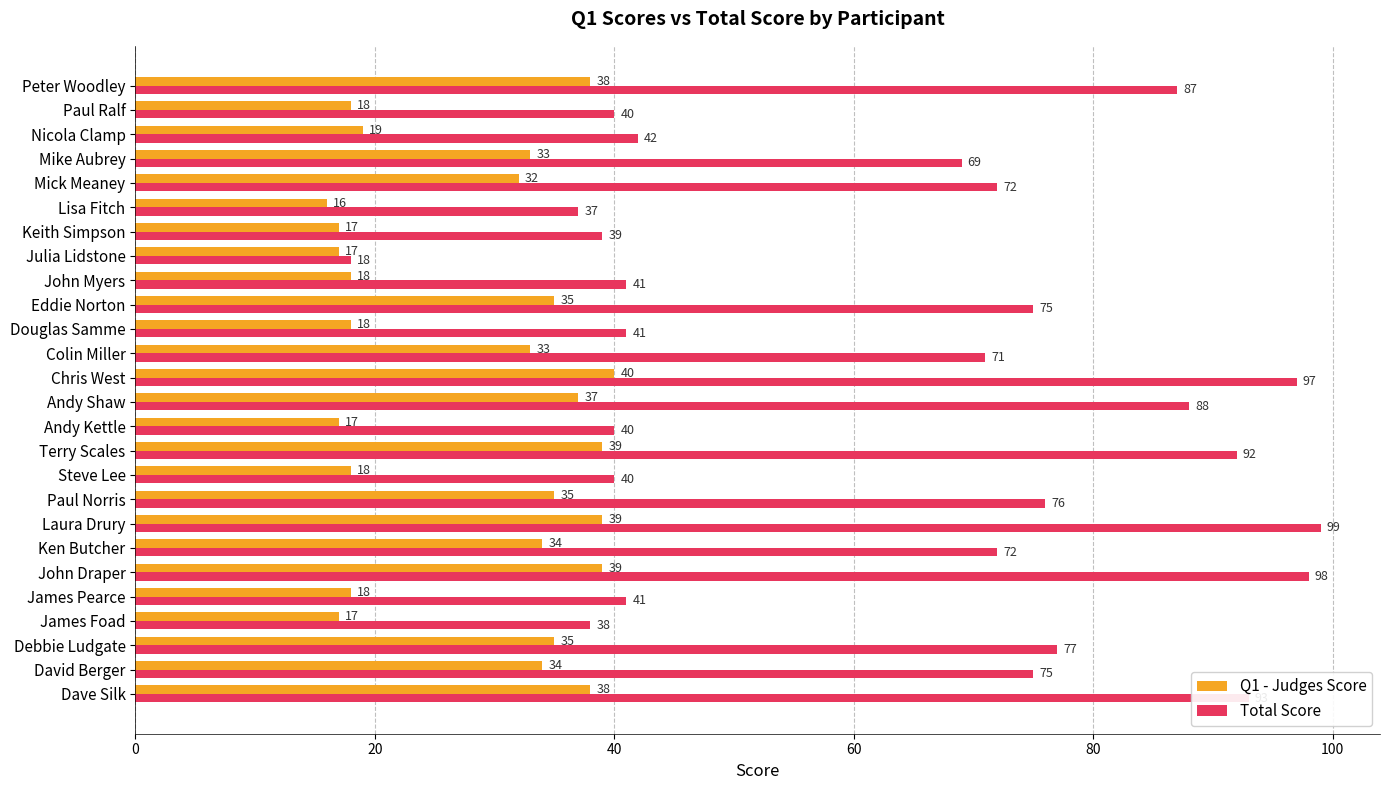

At which label does Q1 - Judges Score reach its peak?

Chris West